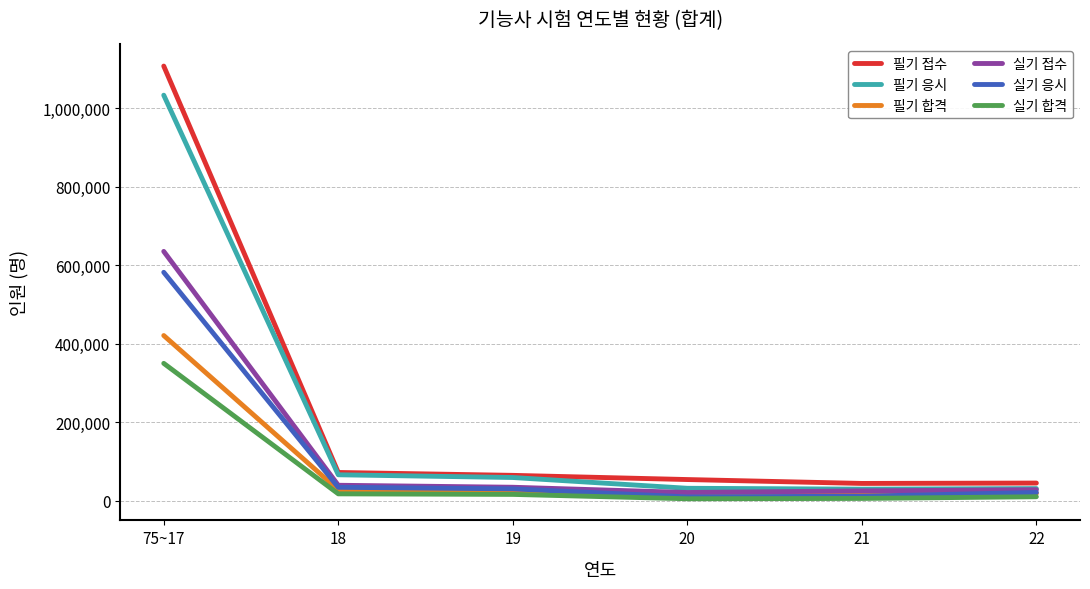

Which series has the largest range (max minus min)?

필기 접수